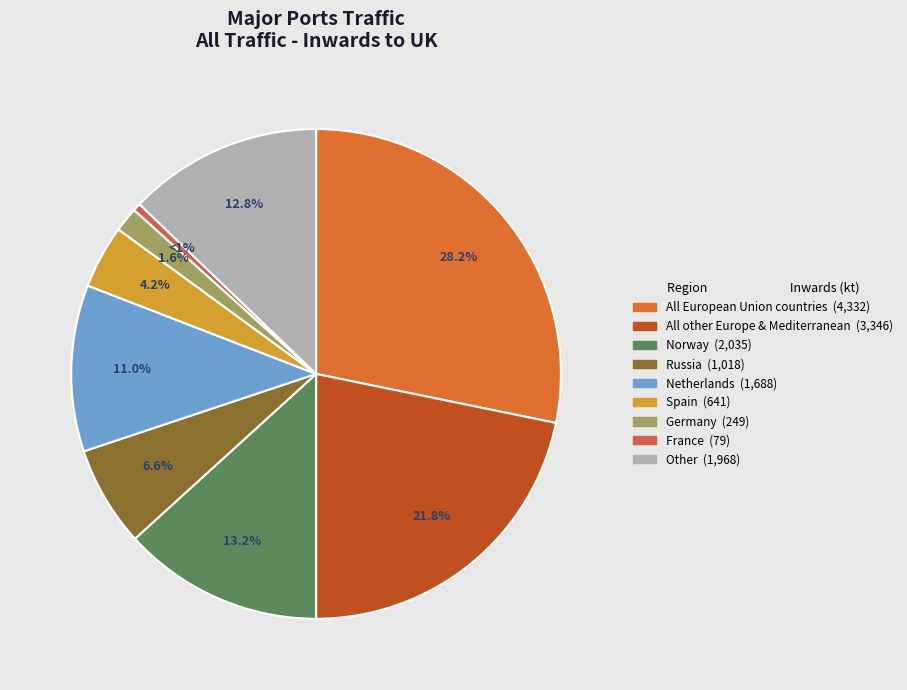

Does any single category account for the majority?

No